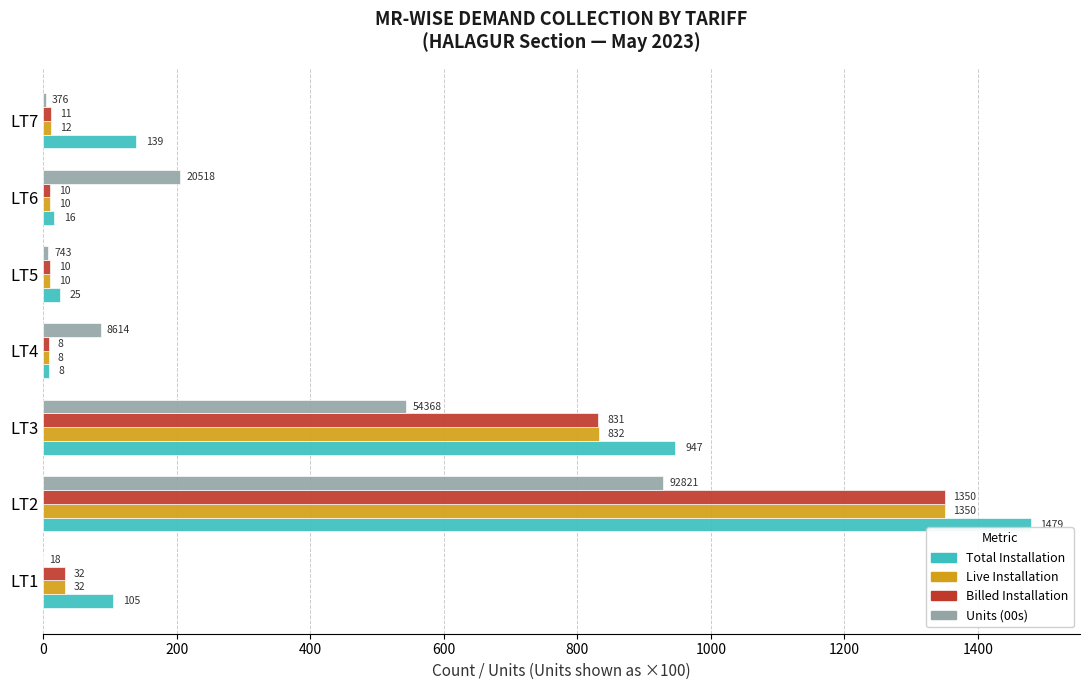

At which label is Total Installation closest to 743?

LT3